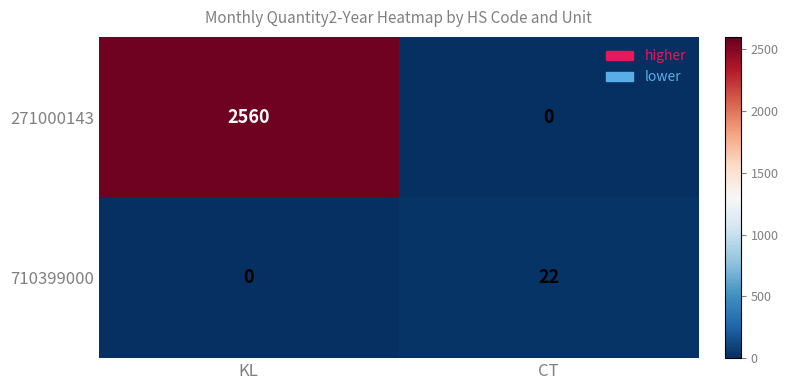

What is the sum of all 271000143 values?

2560